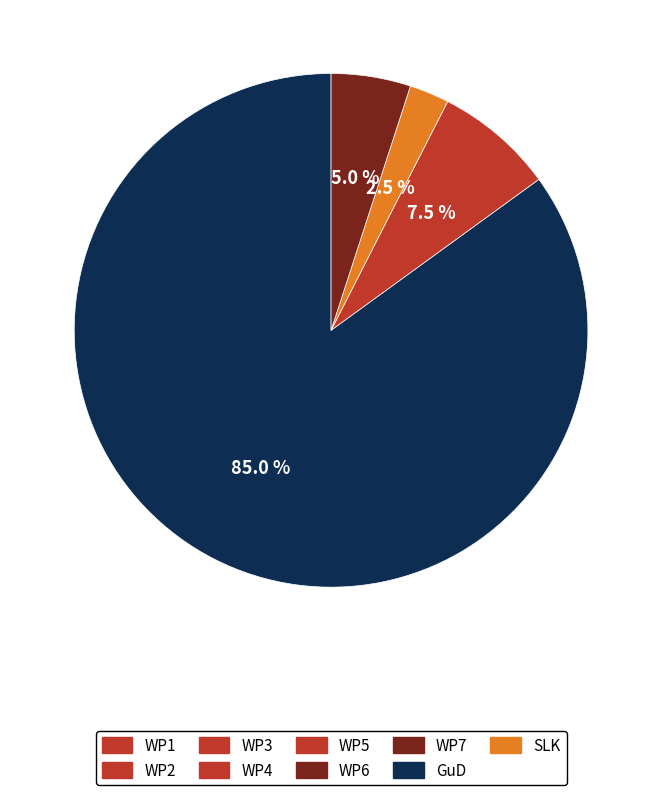

Is there a majority slice in this chart?

Yes